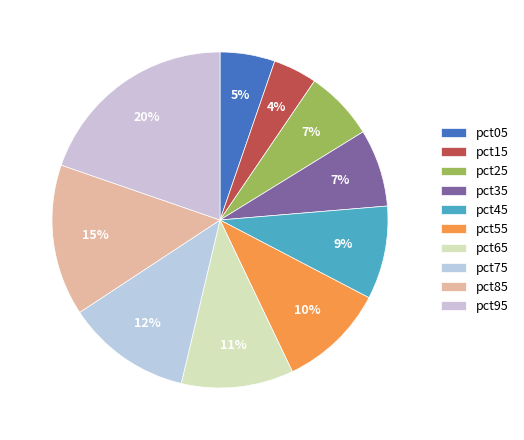

What is the smallest slice in the pie chart?

pct15